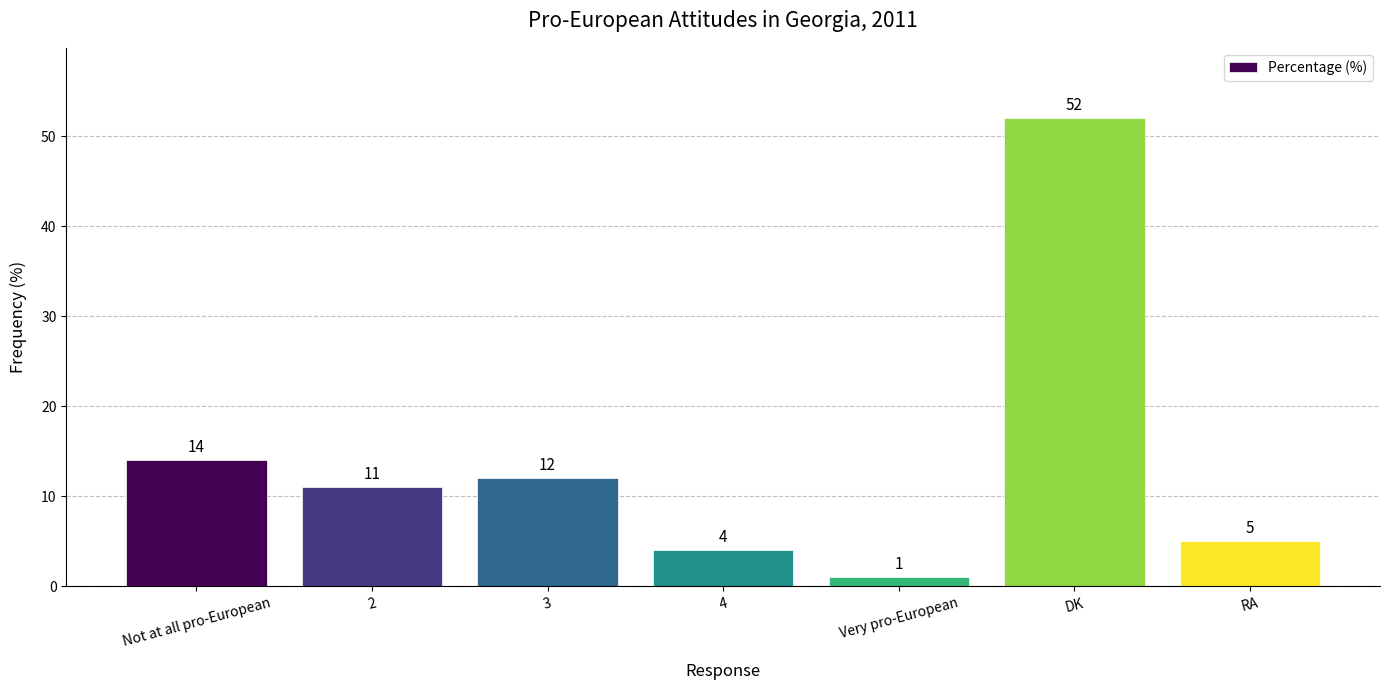

What is the sum of all values?

99